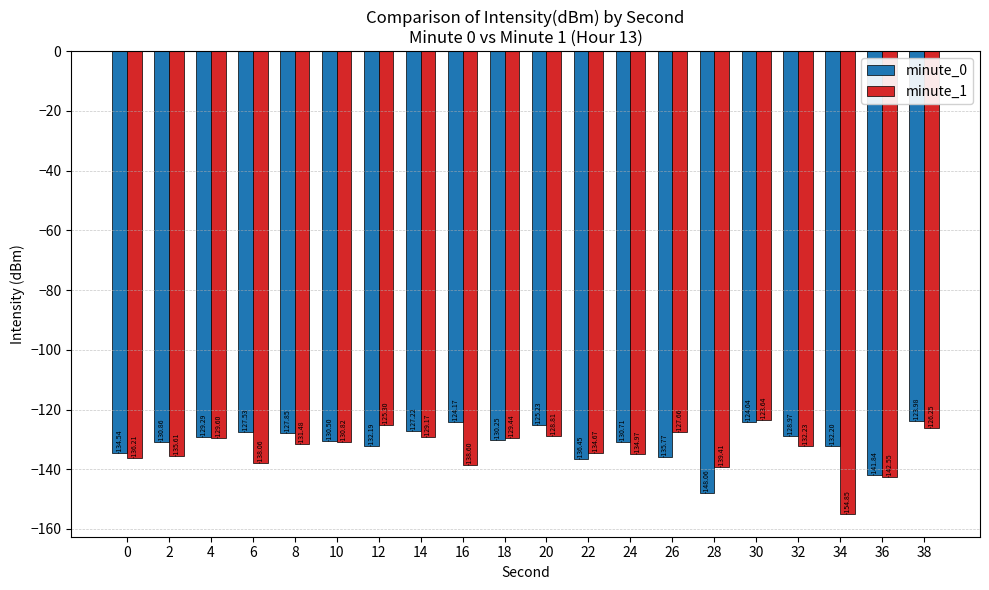

Which series has the largest range (max minus min)?

minute_1